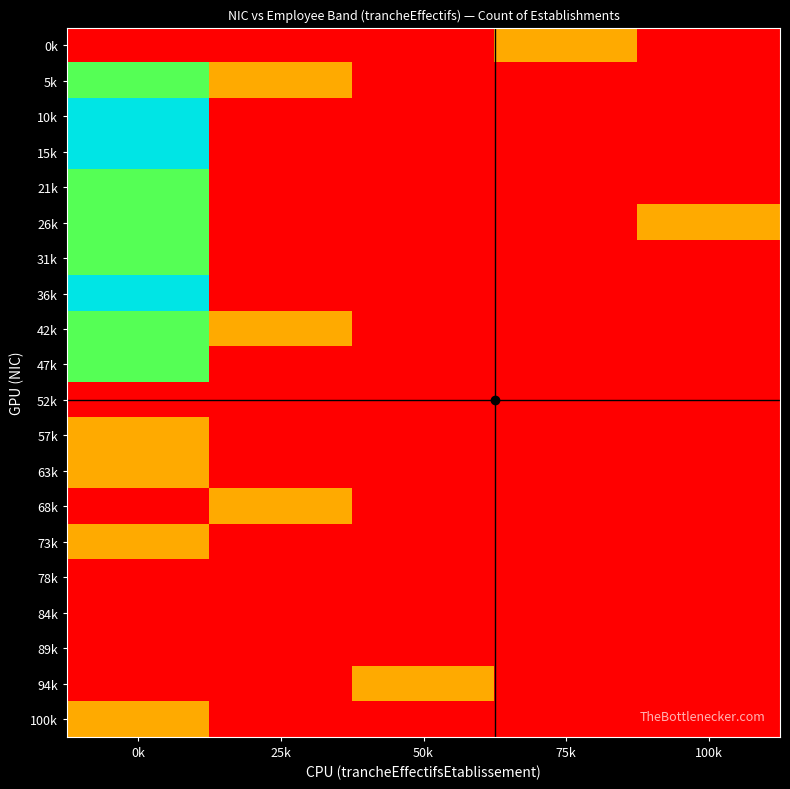

At which category is the sum across all series the highest?

0k